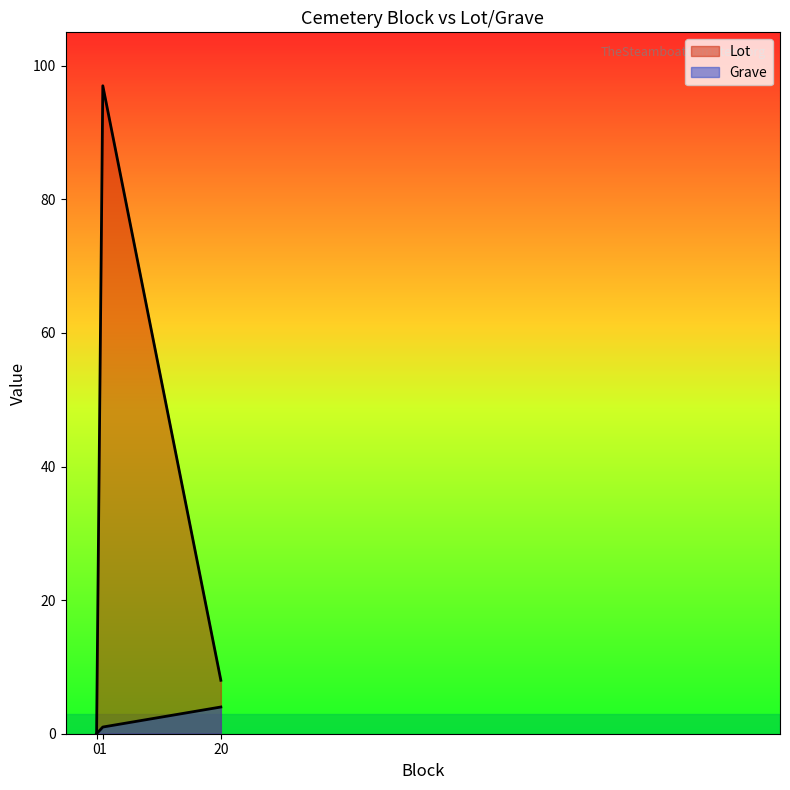

Does the chart display data point markers on the line(s)?

No